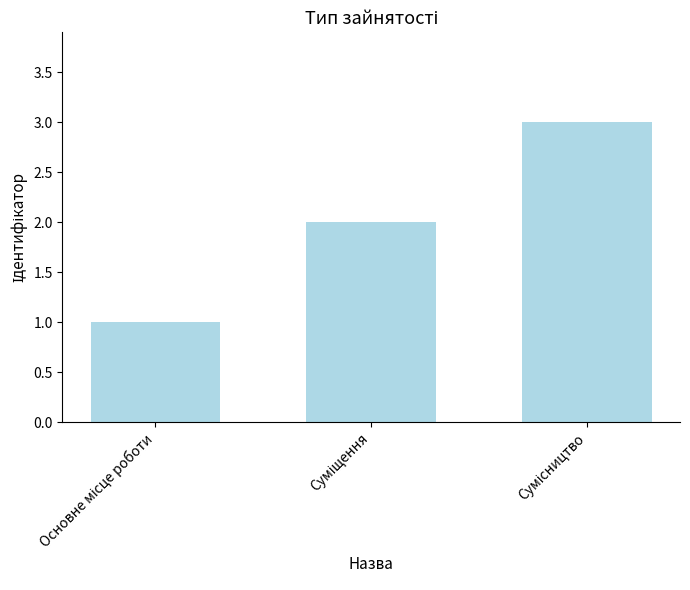

How many distinct data groups are displayed?

1